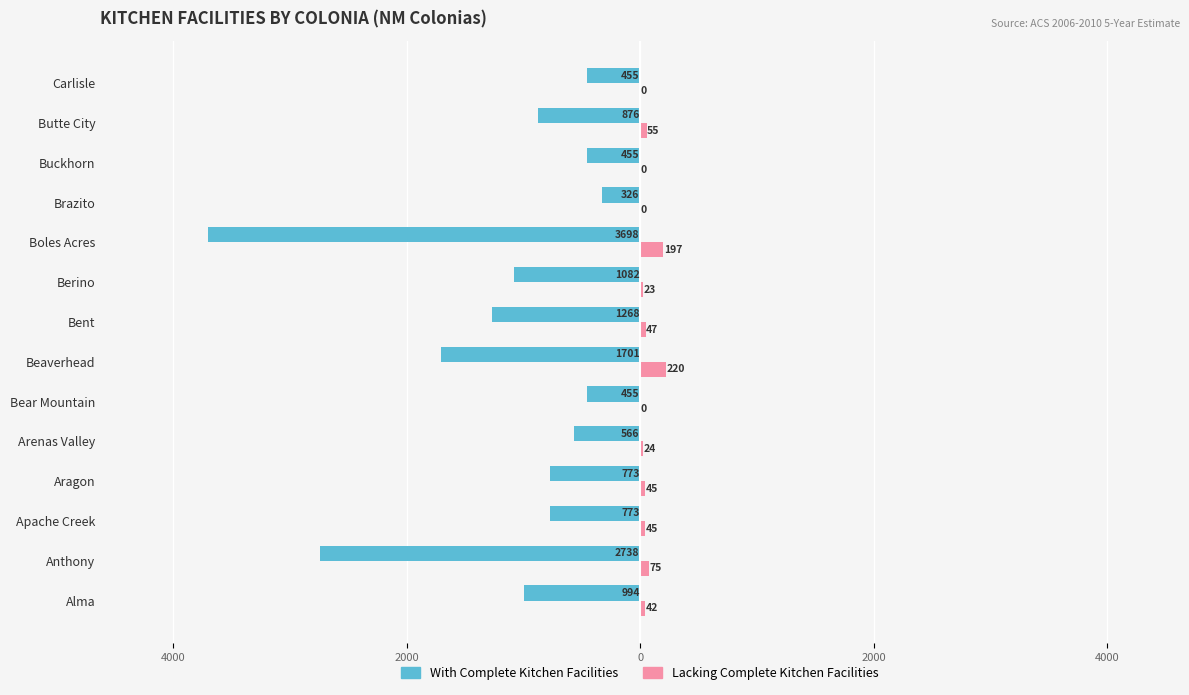

What are all the series names shown in the legend?

With Complete Kitchen Facilities, Lacking Complete Kitchen Facilities